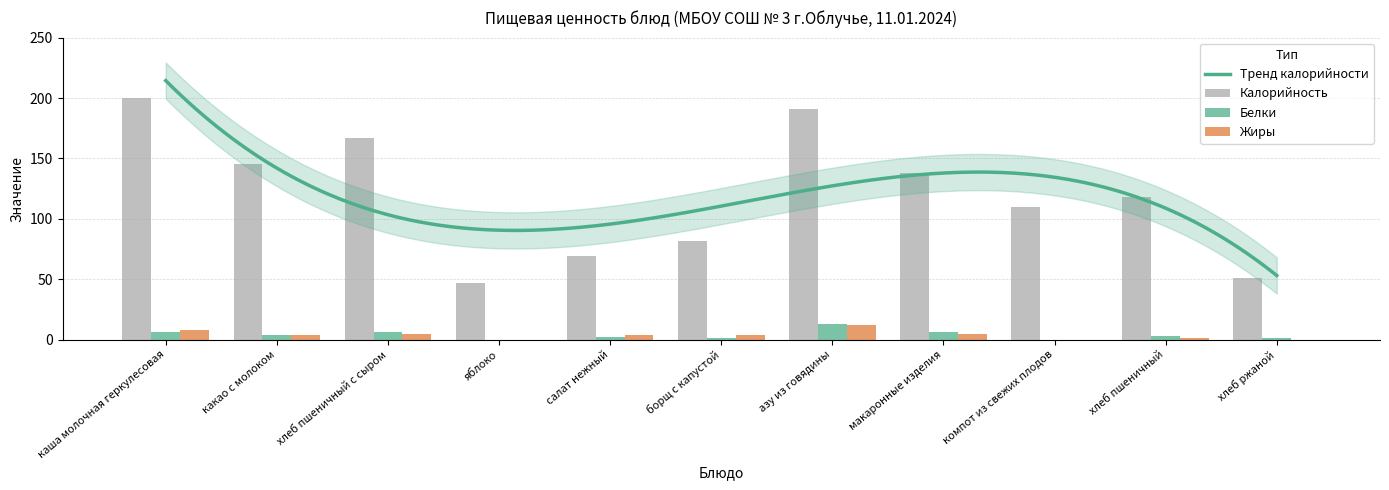

Reading left to right, what are all the values shown in this chart?

Калорийность: 200	145	167	47	69	82	191	138	110	118	51
Белки: 6	4	6	0	2	1	13	6	0	3	1
Жиры: 8	4	5	0	4	4	12	5	0	1	0